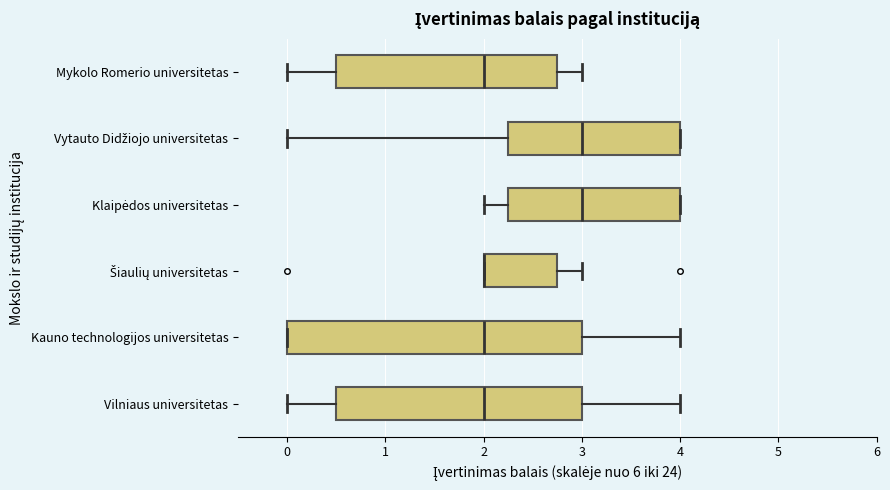

Where does the right whisker of the box for Mykolo Romerio universitetas end on the x-axis? The values are not printed on the chart, so give them approximately, as read against the axis.

3.0